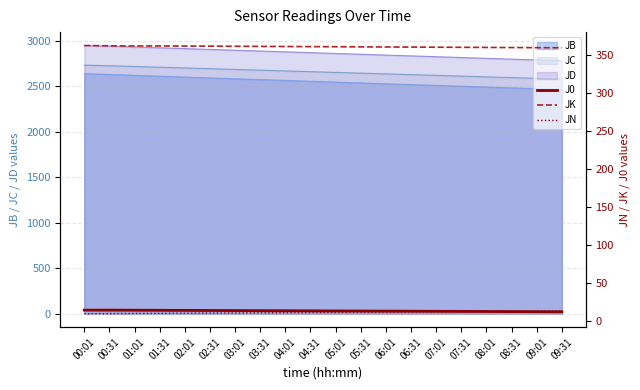

True or false: JK and J0 cross at least once.

False